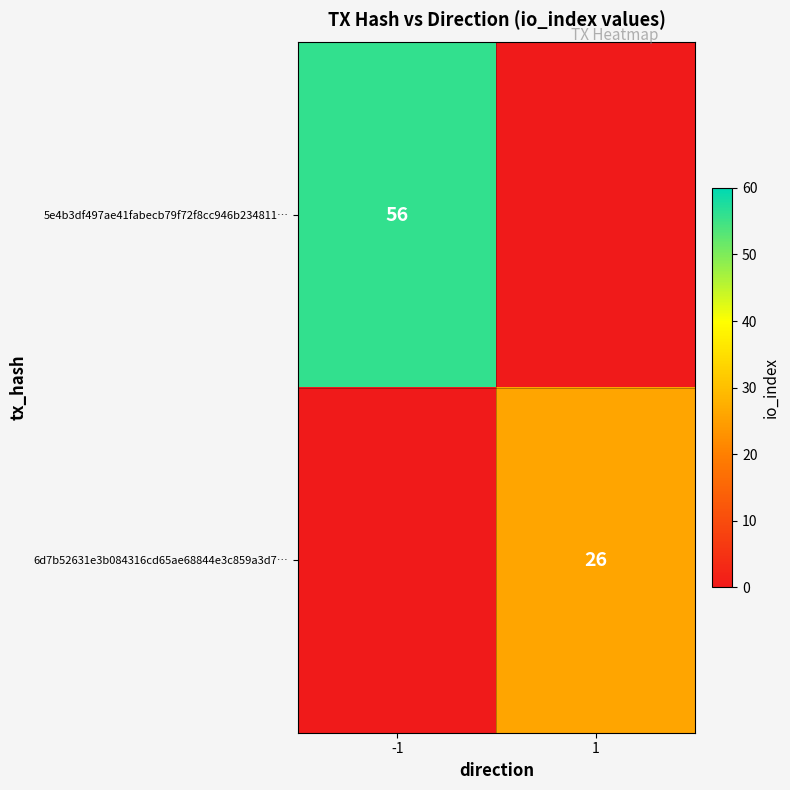

What is the minimum value shown in the chart?

26.0